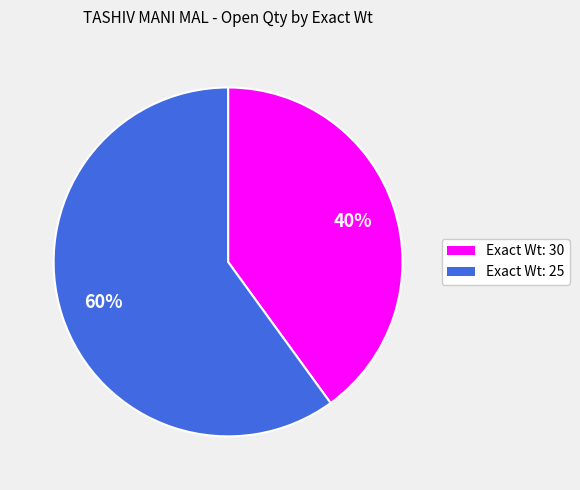

Is there any slice that represents more than half of the pie?

Yes